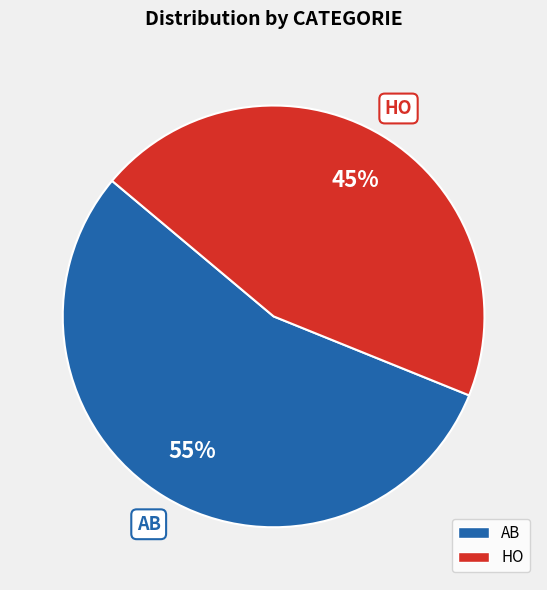

To the nearest percent, what percentage of the pie is AB?

55%